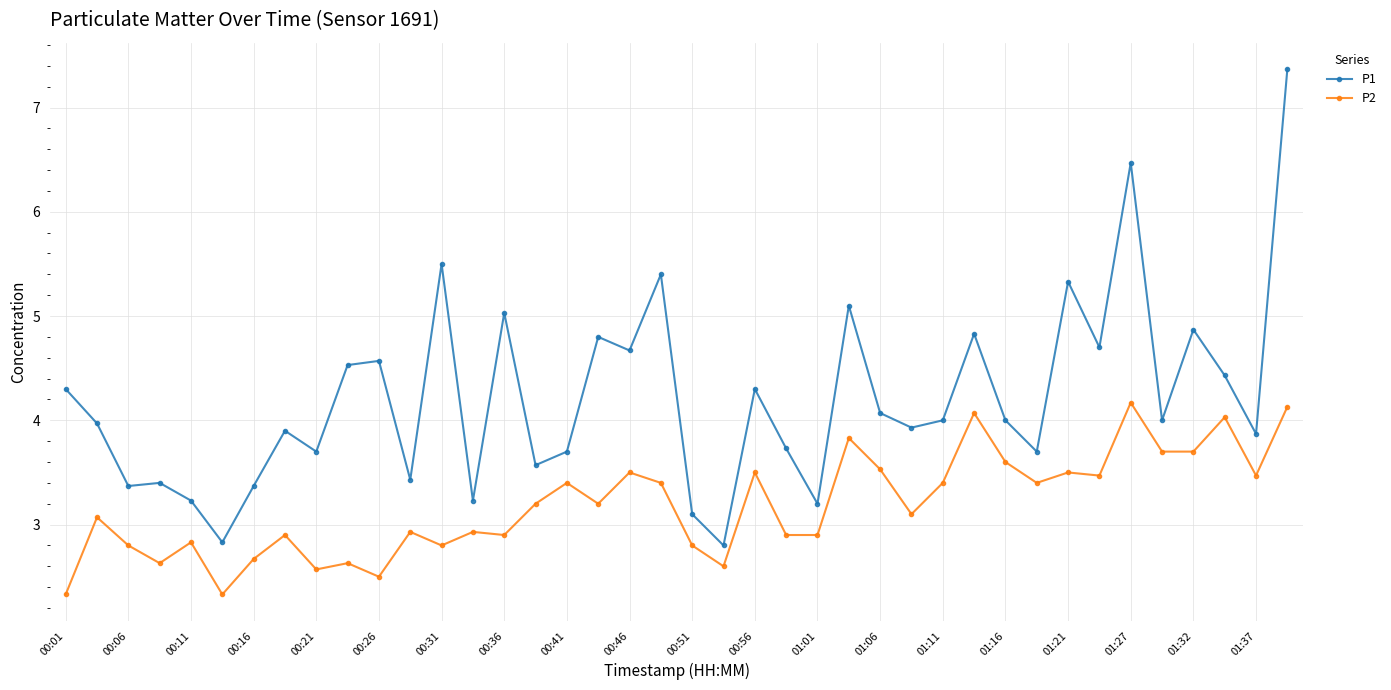

Which series has the largest range (max minus min)?

P1